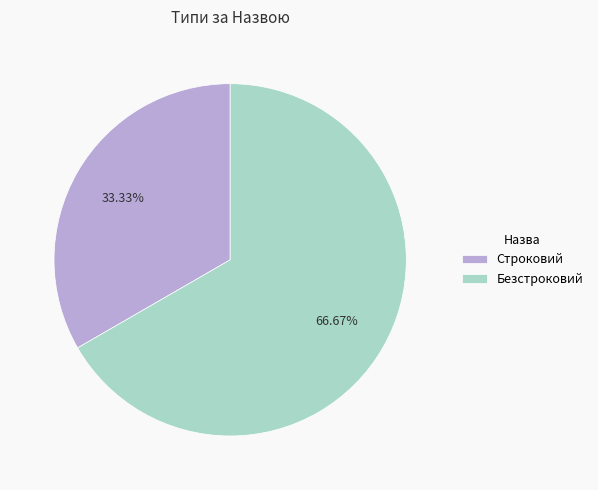

Is the sum of Безстроковий and Строковий greater than half?

Yes